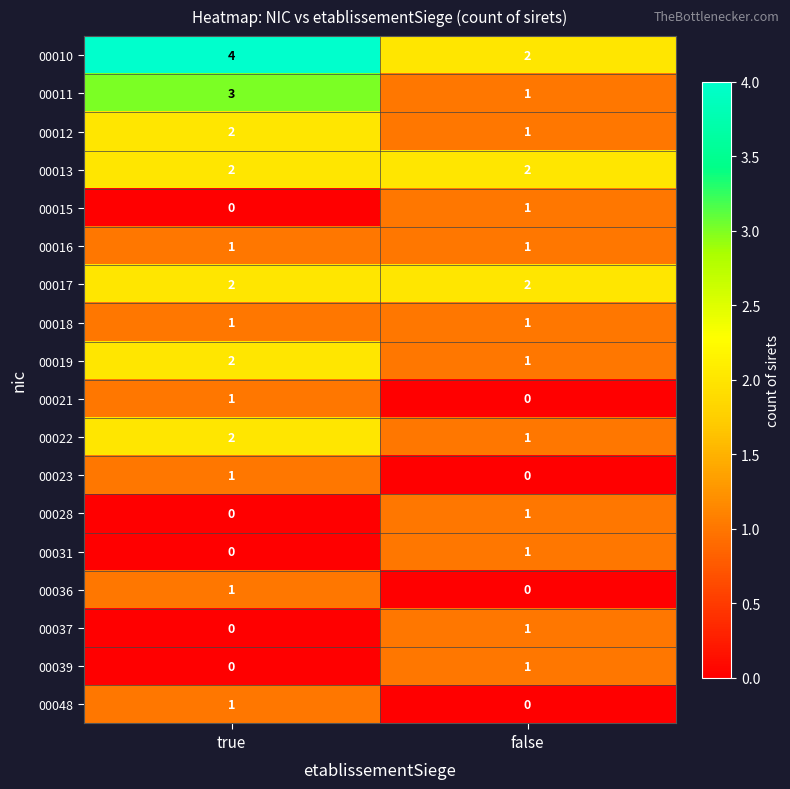

What is the total value across all series at false?

17